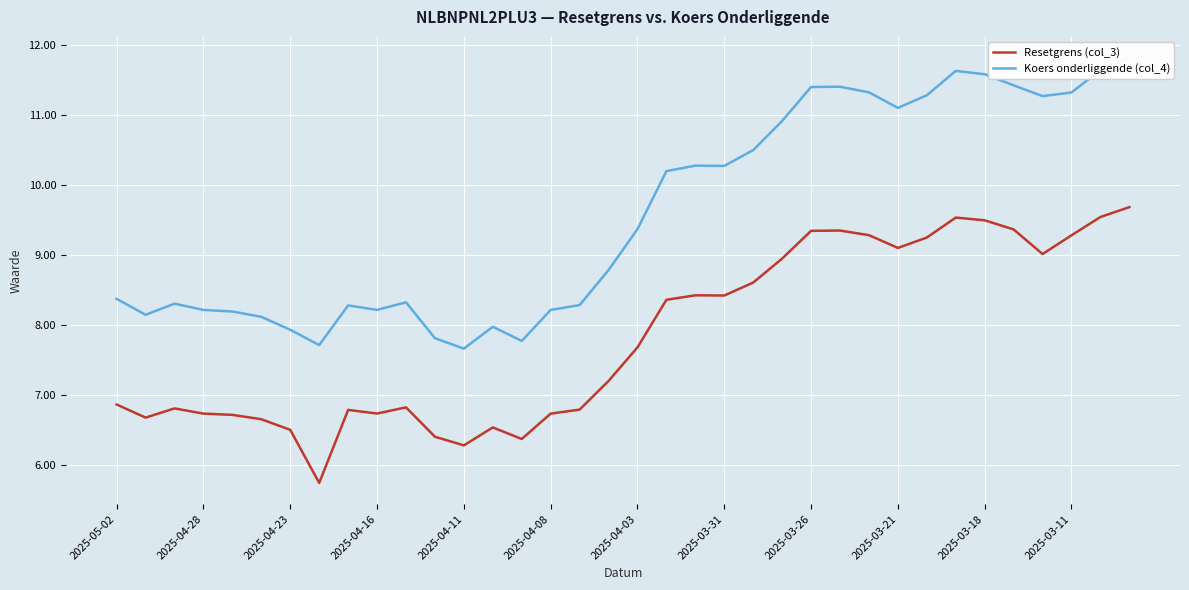

Between 2025-03-31 and 13, which series saw the biggest shift?

Resetgrens (col_3)